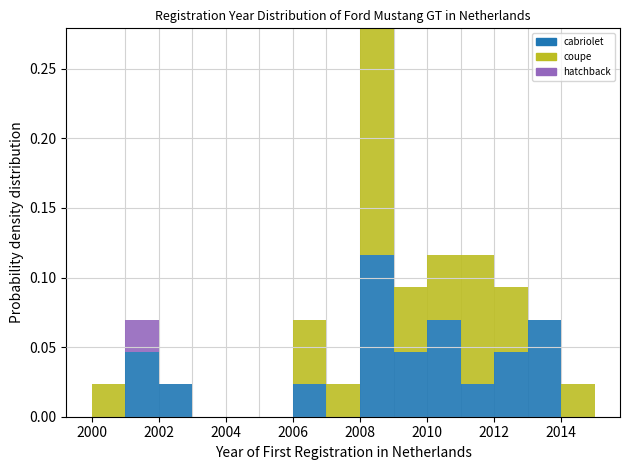

Reading left to right, list every stacked bar in this chart as the range it spans on the x-axis followed by its total height. The values are not printed on the chart, so give them approximately, as read against the axis.

2000 to 2001: 0.025
2001 to 2002: 0.070
2002 to 2003: 0.025
2003 to 2004: 0
2004 to 2005: 0
2005 to 2006: 0
2006 to 2007: 0.070
2007 to 2008: 0.025
2008 to 2009: 0.280
2009 to 2010: 0.095
2010 to 2011: 0.115
2011 to 2012: 0.115
2012 to 2013: 0.095
2013 to 2014: 0.070
2014 to 2015: 0.025